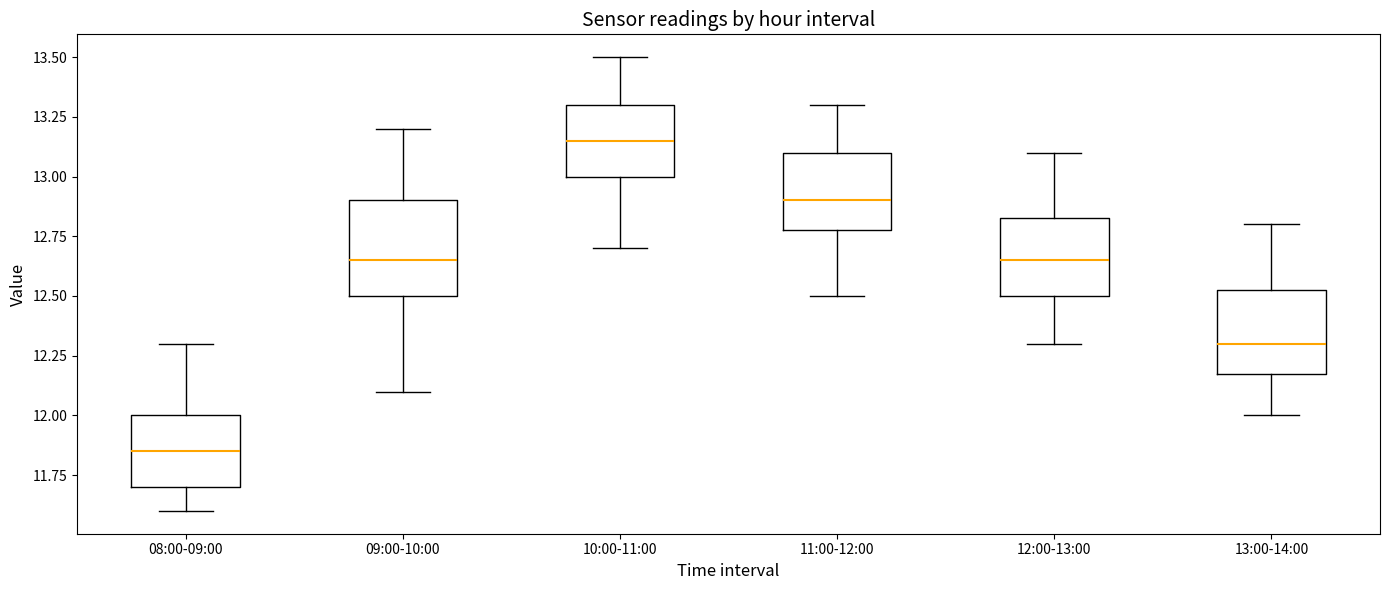

Where does the lower whisker of the box for 11:00-12:00 end on the y-axis? The values are not printed on the chart, so give them approximately, as read against the axis.

12.50